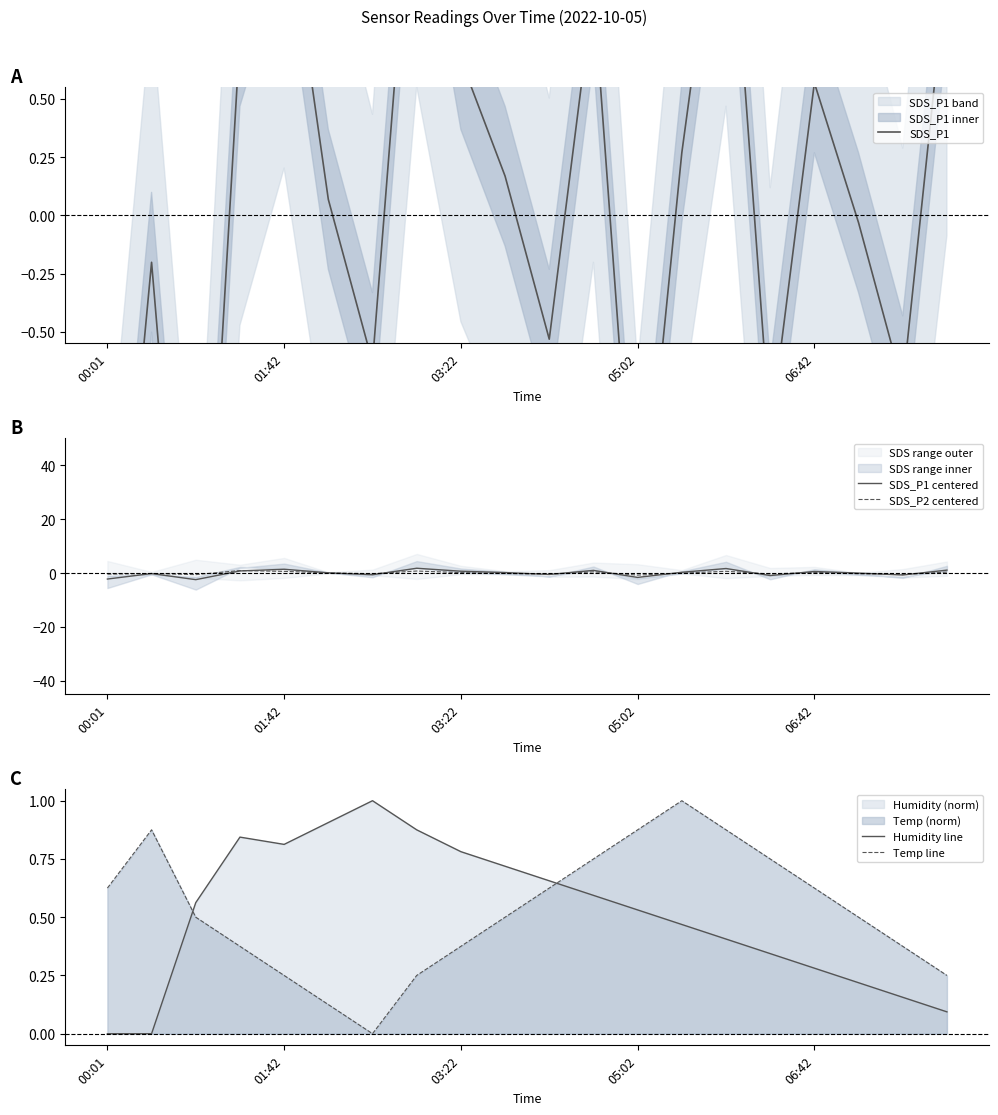

Which series has the largest total across all categories?

Temp line